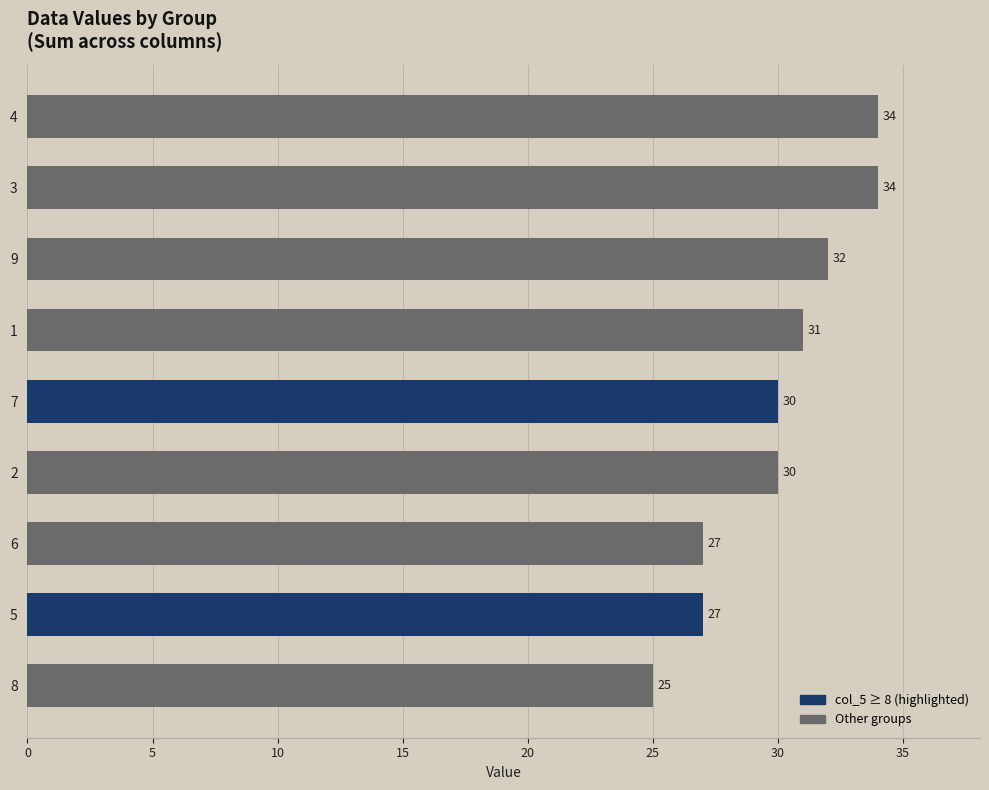

Reading bottom to top, transcribe all the data shown in this chart.

8=25	5=27	6=27	2=30	7=30	1=31	9=32	3=34	4=34